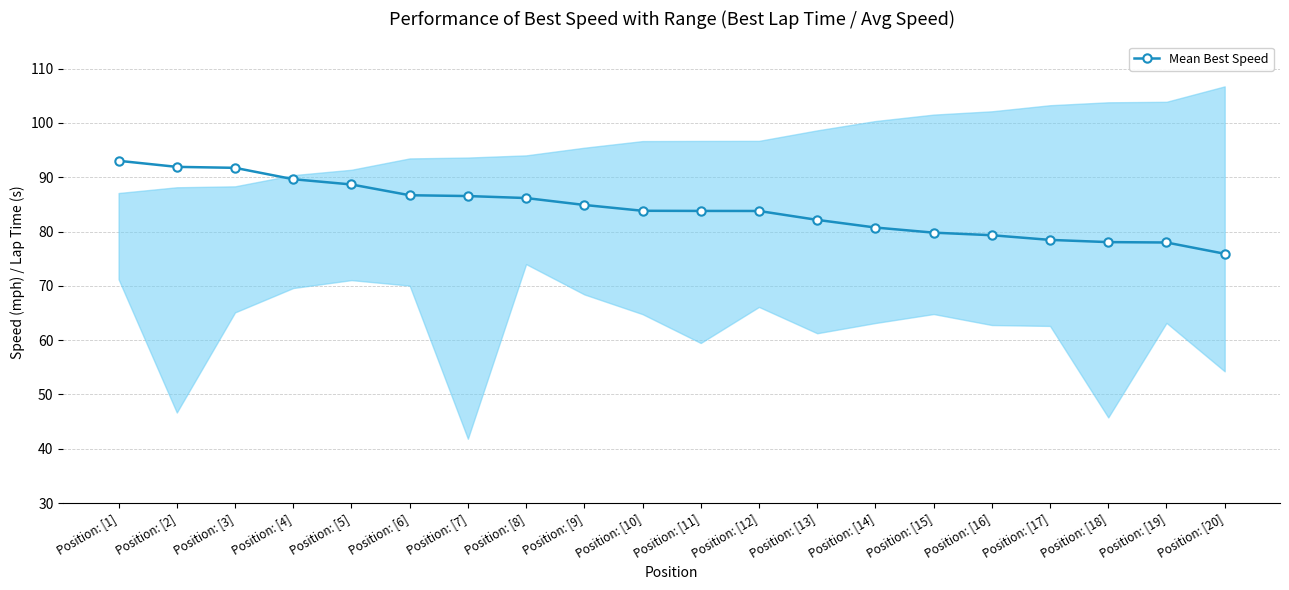

What is the change in value from Position: [5] to Position: [14]?

-7.9